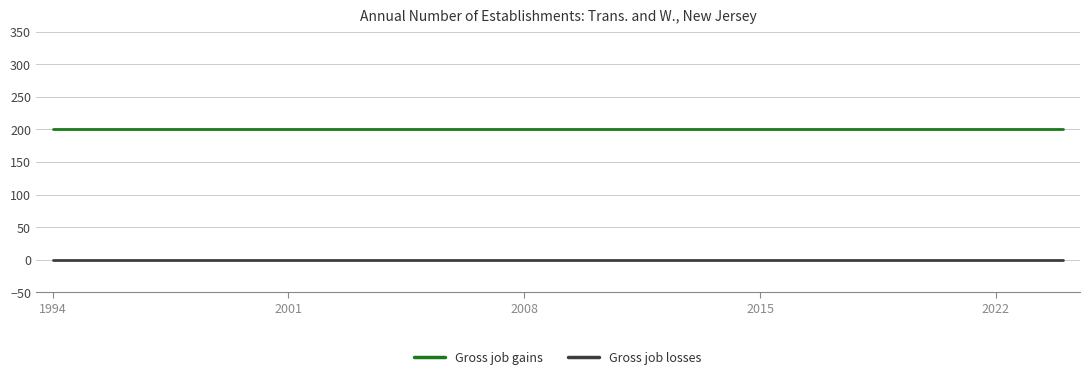

Which series has the largest total across all categories?

Gross job gains